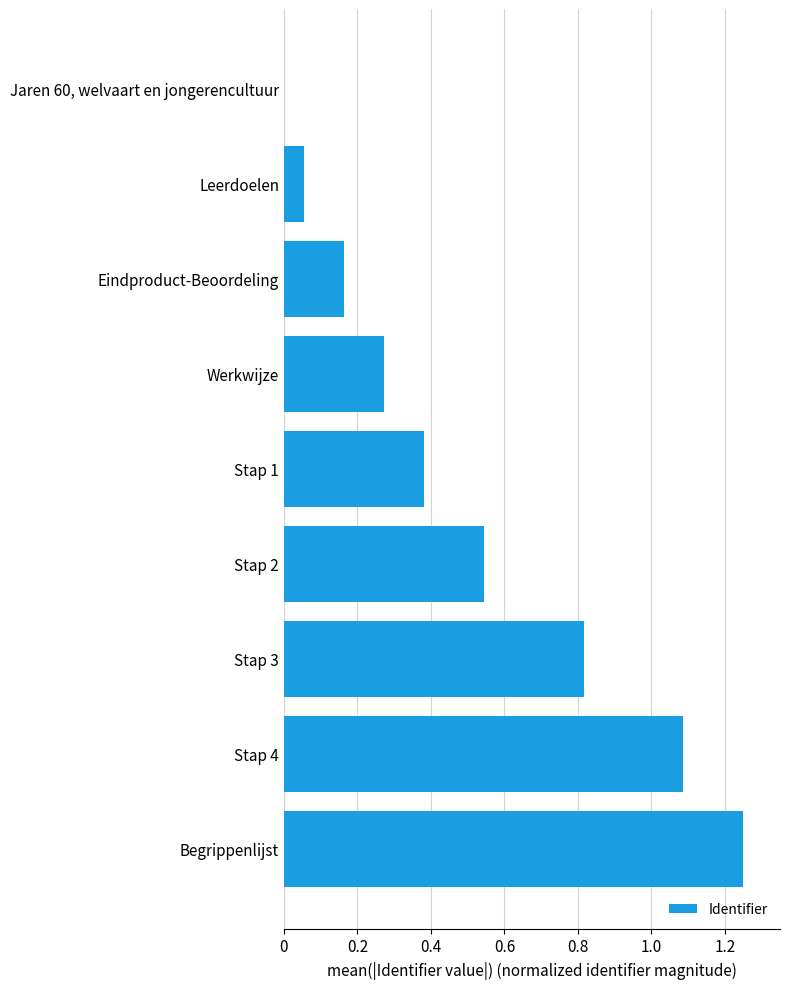

How many positive values are there?

8